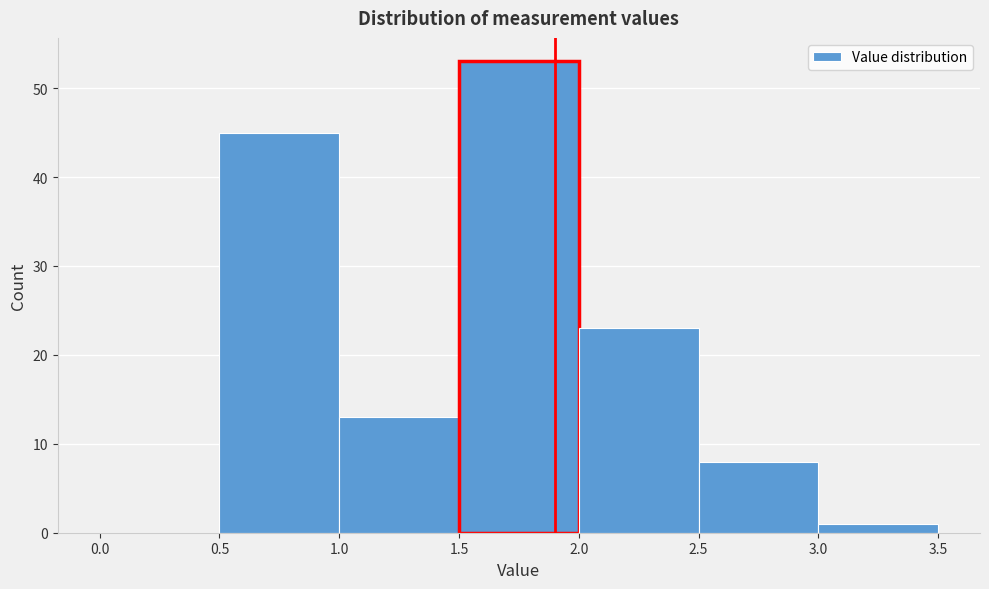

How tall is the bar that spans 2.0 to 2.5 on the x-axis? The values are not printed on the chart, so give them approximately, as read against the axis.

23